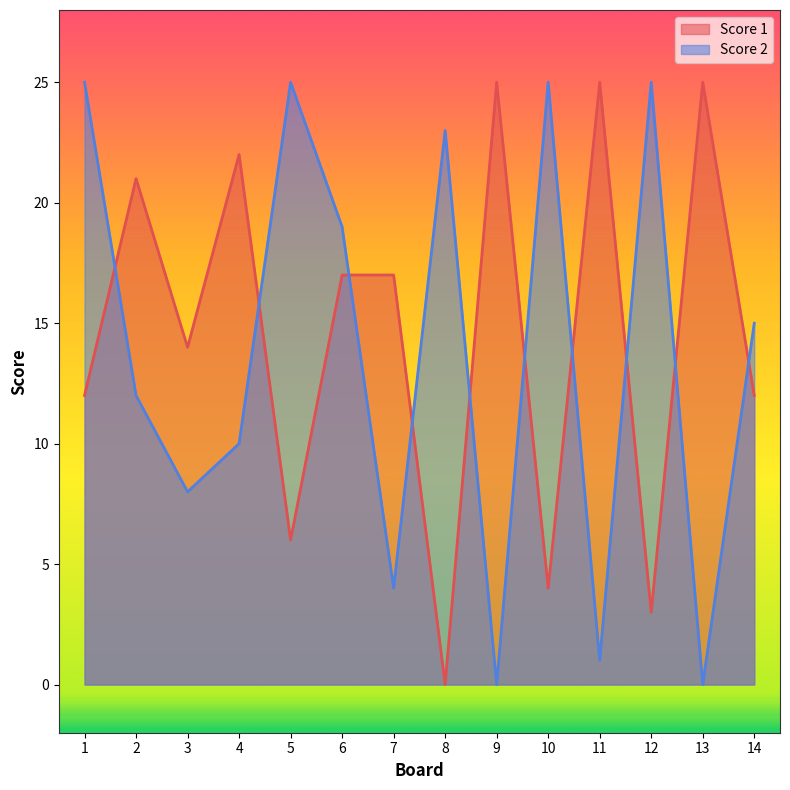

Where is the first local maximum for Score 2?

5